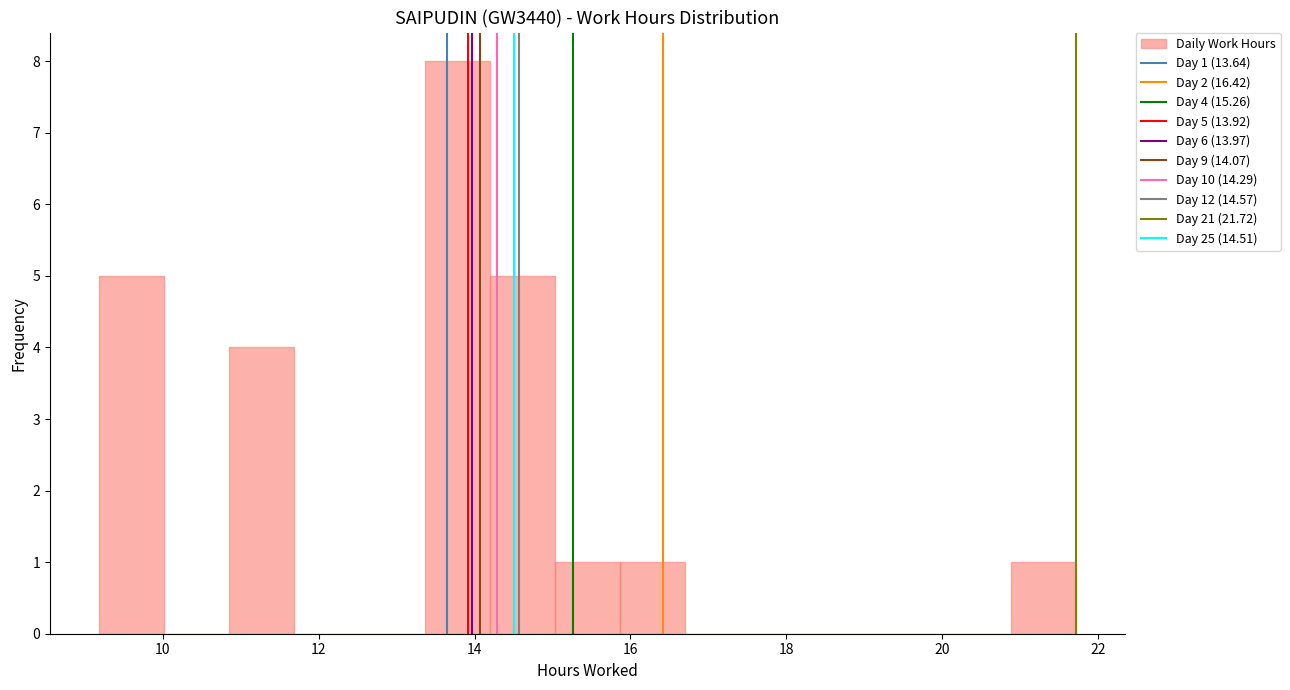

Which range on the x-axis has the tallest bar?

13.4 to 14.2